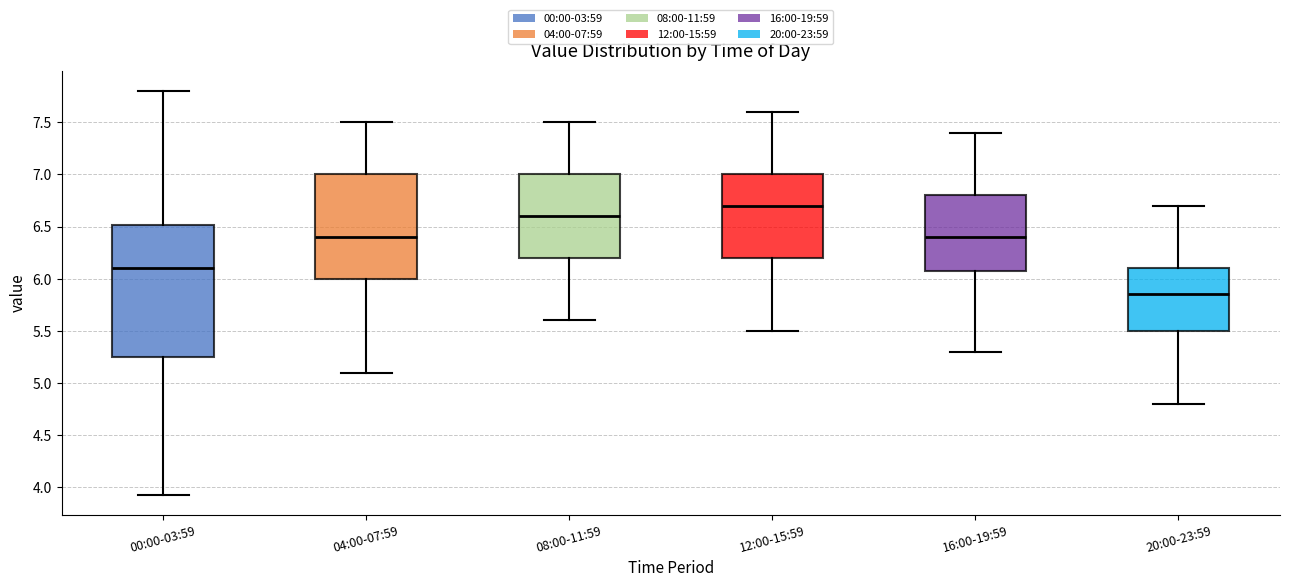

Which box is the tallest, from its lower edge to its upper edge?

00:00-03:59